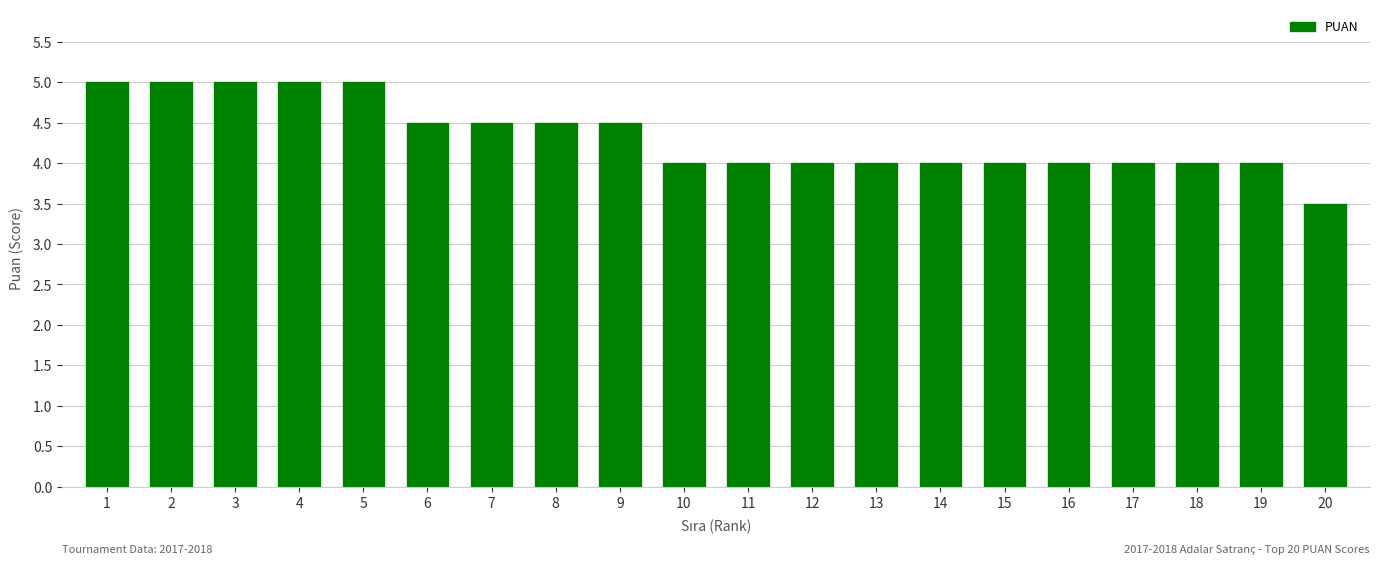

Reading left to right, extract all data points from this chart.

5.0	5.0	5.0	5.0	5.0	4.5	4.5	4.5	4.5	4.0	4.0	4.0	4.0	4.0	4.0	4.0	4.0	4.0	4.0	3.5